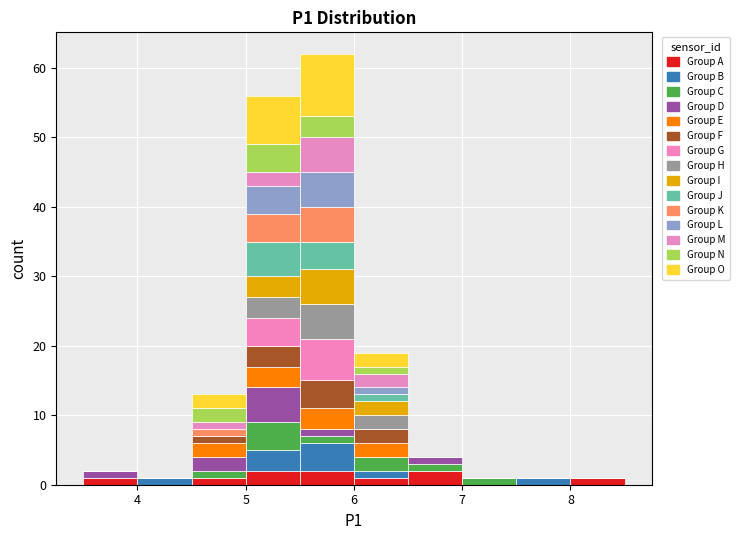

Reading left to right, list every stacked bar in this chart as the range it spans on the x-axis followed by its total height. The values are not printed on the chart, so give them approximately, as read against the axis.

3.5 to 4.0: 2
4.0 to 4.5: 1
4.5 to 5.0: 13
5.0 to 5.5: 56
5.5 to 6.0: 62
6.0 to 6.5: 19
6.5 to 7.0: 4
7.0 to 7.5: 1
7.5 to 8.0: 1
8.0 to 8.5: 1